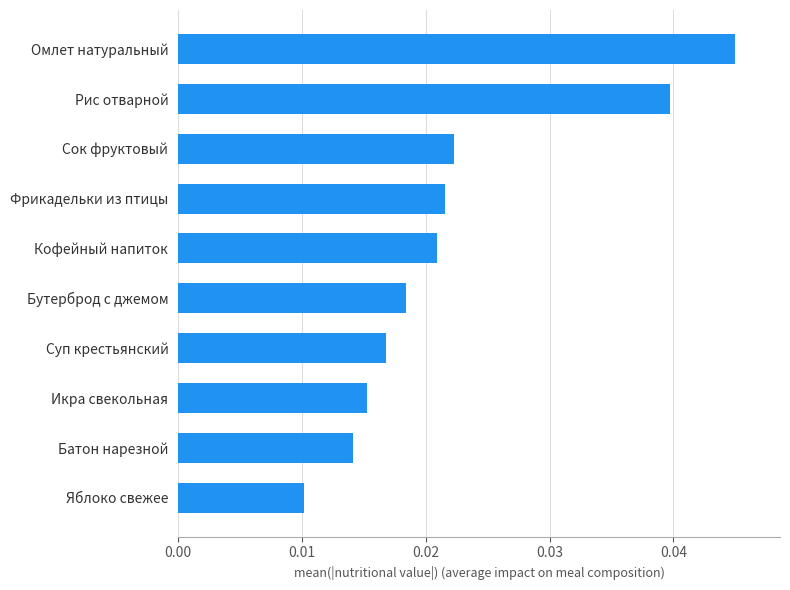

What position from the top is Сок фруктовый?

3